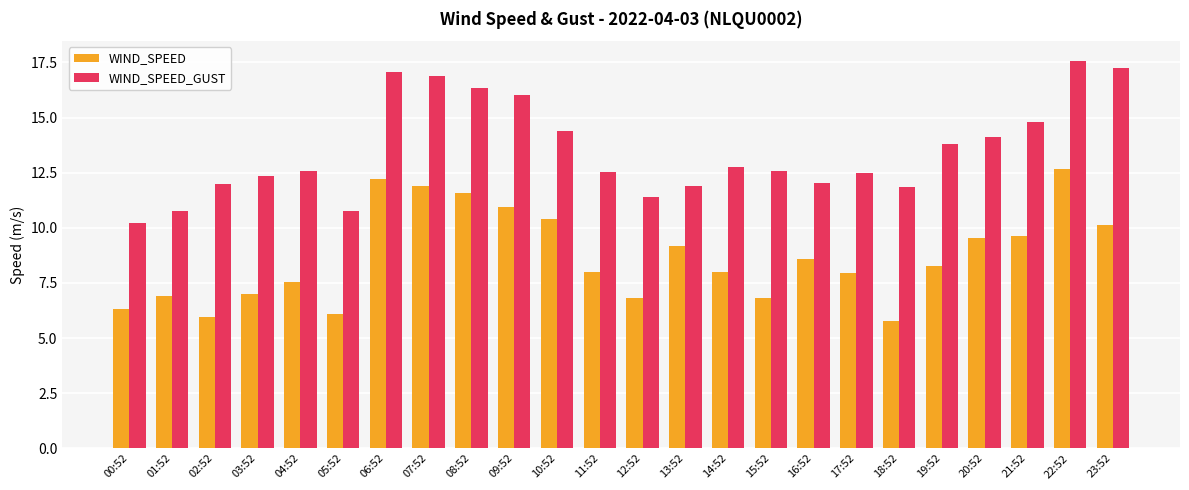

What is the label of the 8th bar from the right?

16:52